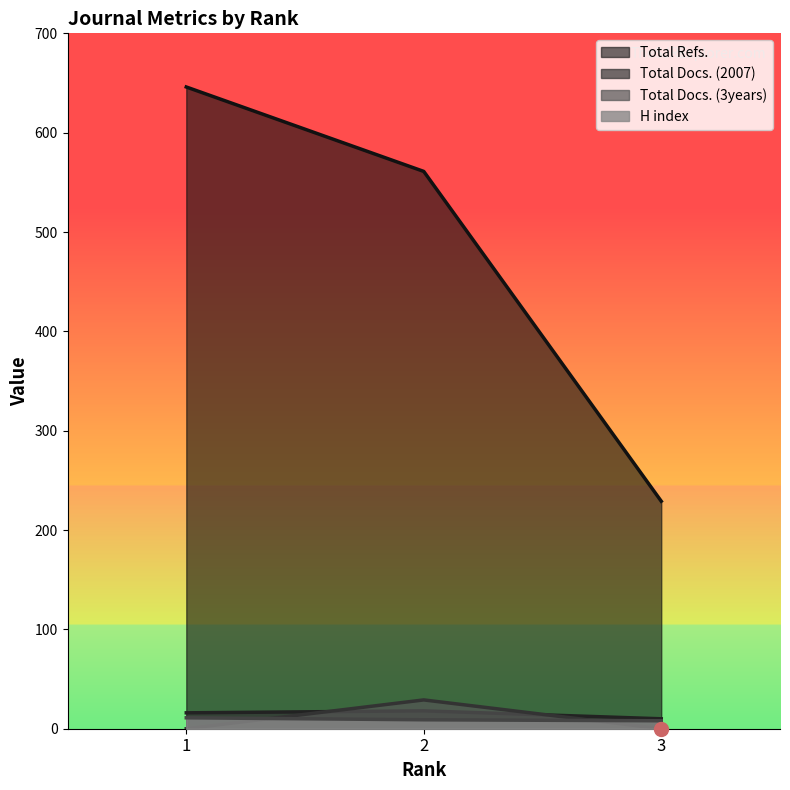

What is the total value across all series at 3?

247